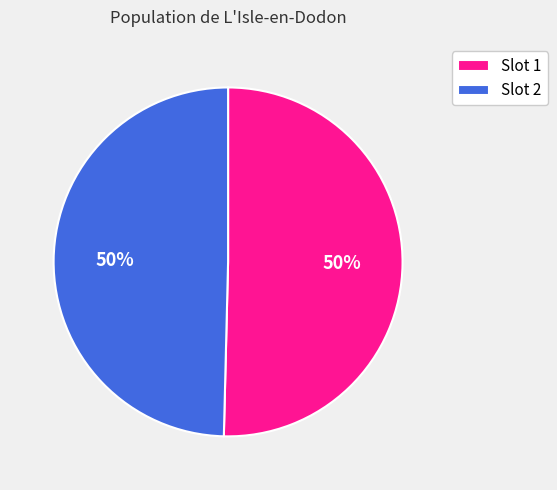

To the nearest percent, what is the combined percentage of Slot 2 and Slot 1?

100%